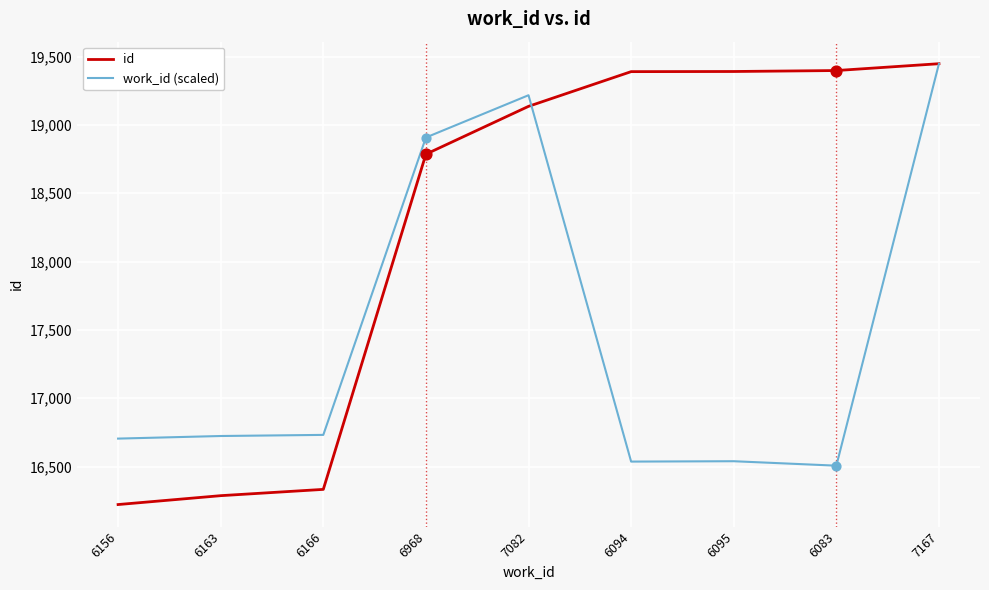

Which series has the largest total across all categories?

id